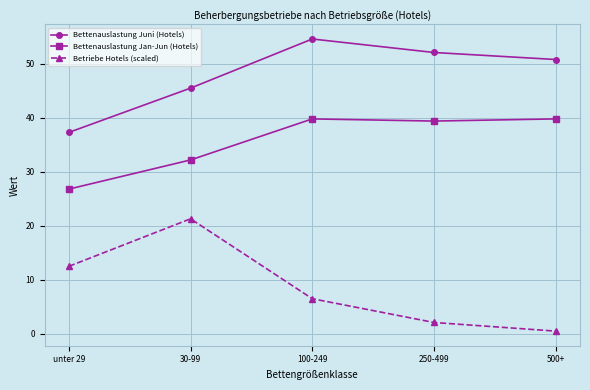

At which category is the sum across all series the highest?

100-249